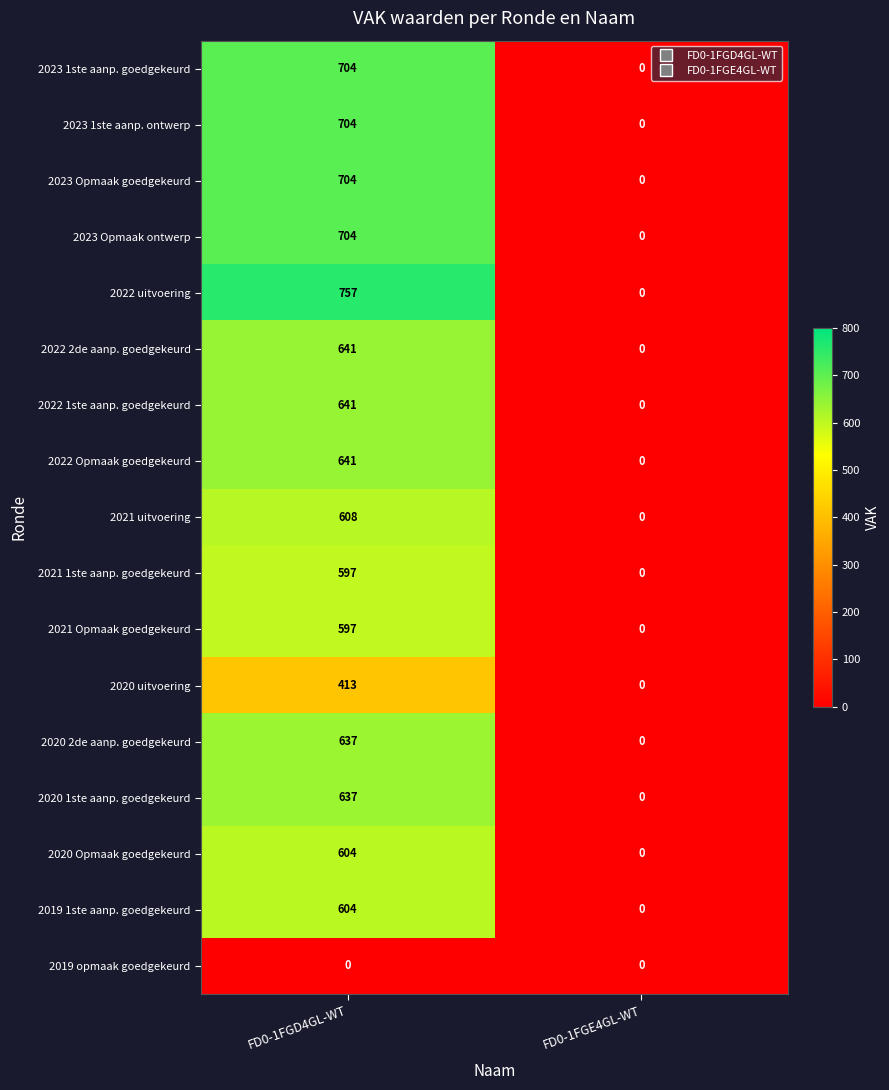

Which series has the largest total across all categories?

2022 uitvoering